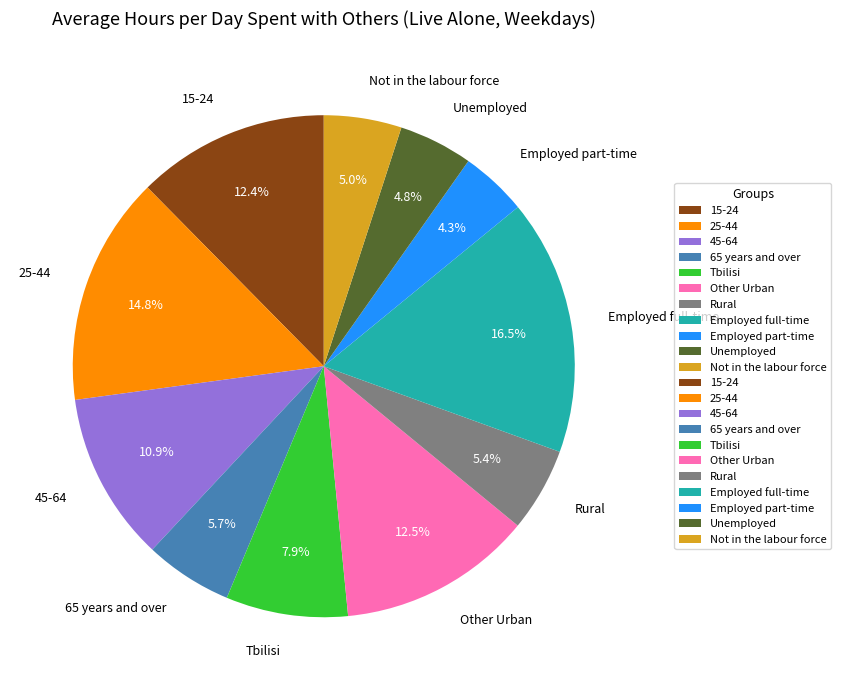

What is the largest slice in the pie chart?

Employed full-time